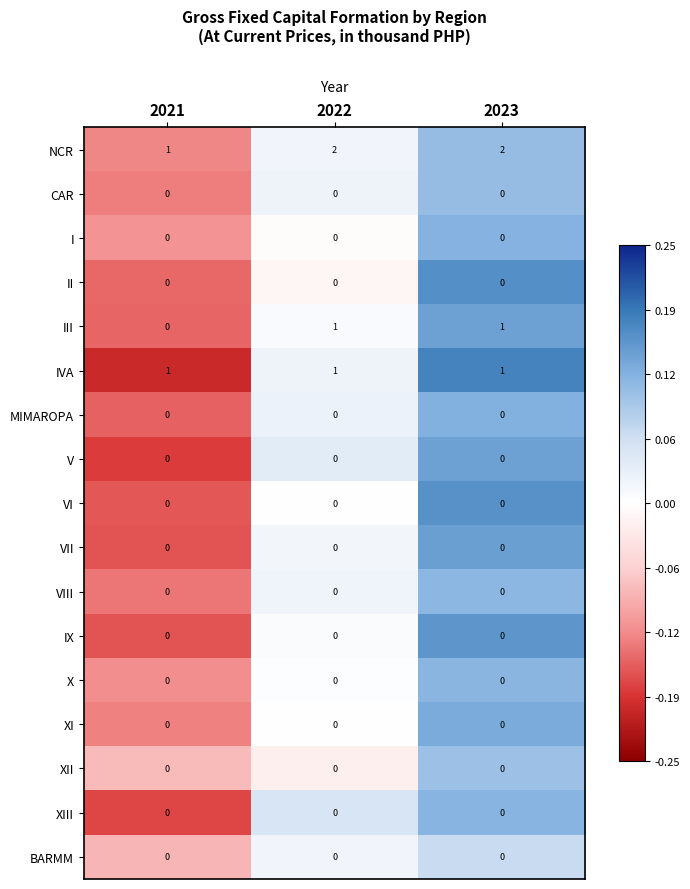

At which label is NCR closest to 1?

2021